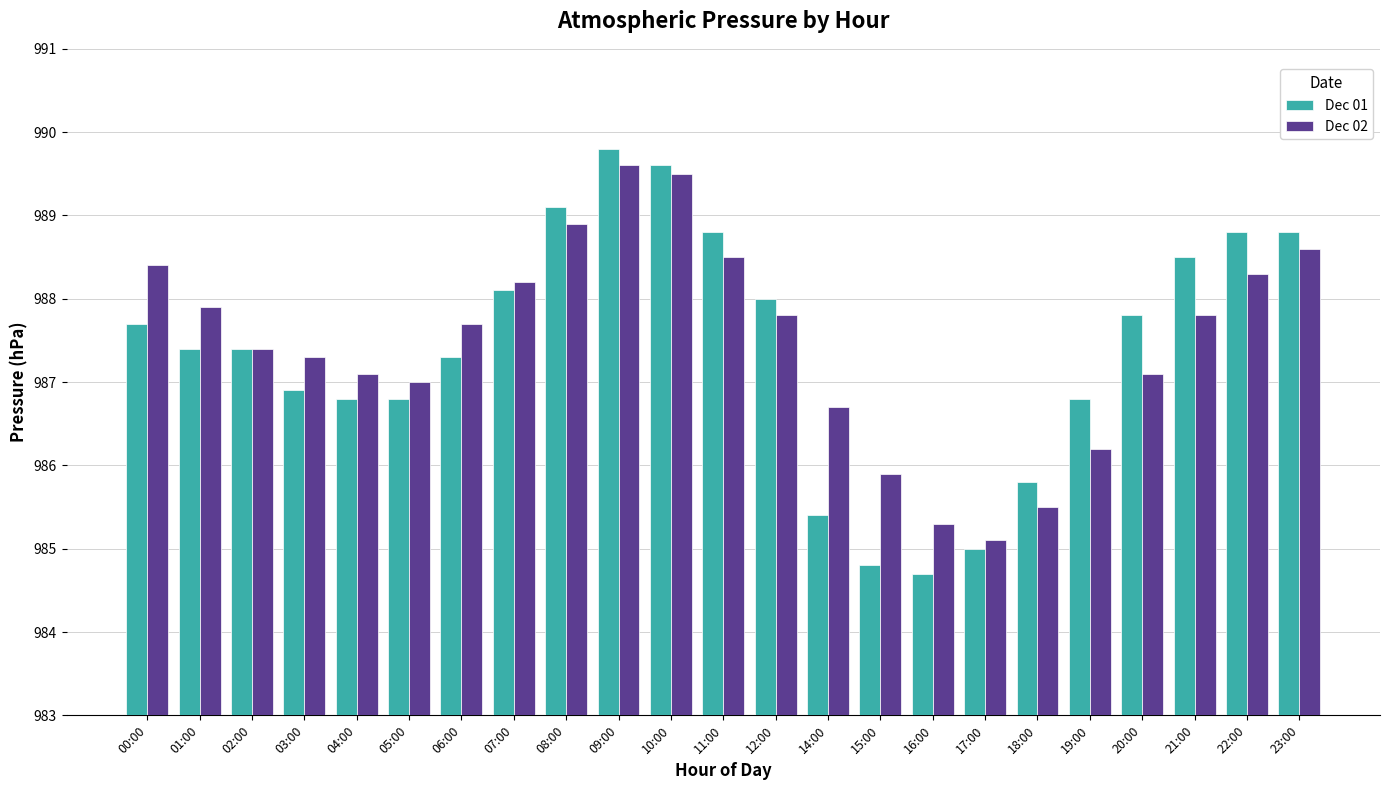

What are all the series names shown in the legend?

Dec 01, Dec 02